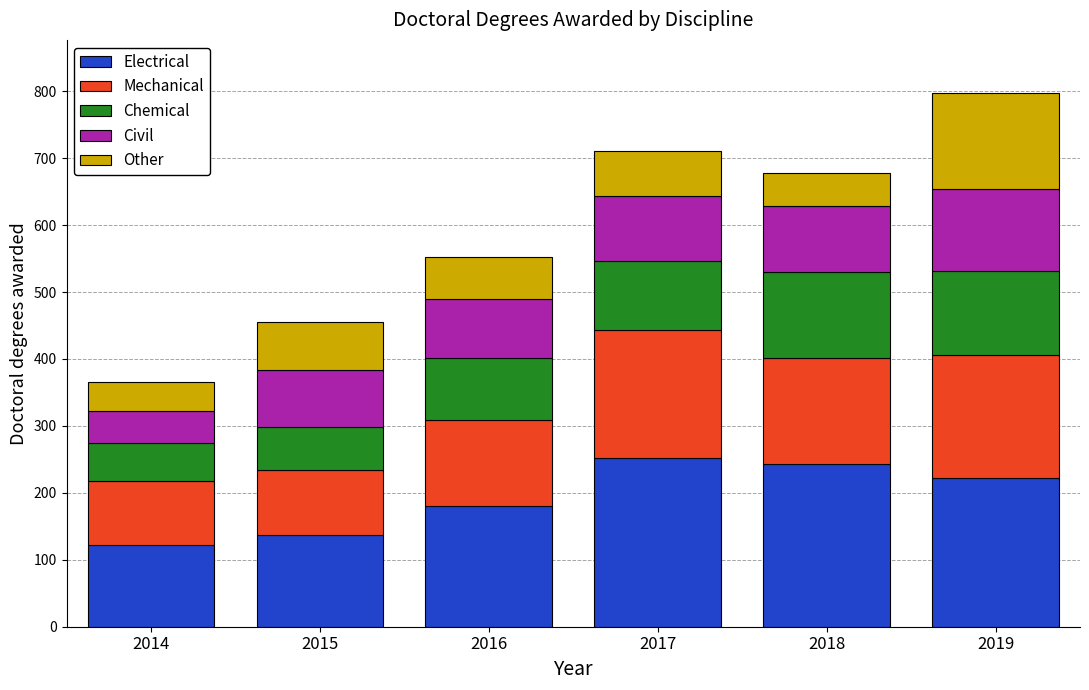

How many data points in Electrical are less than 222?

3